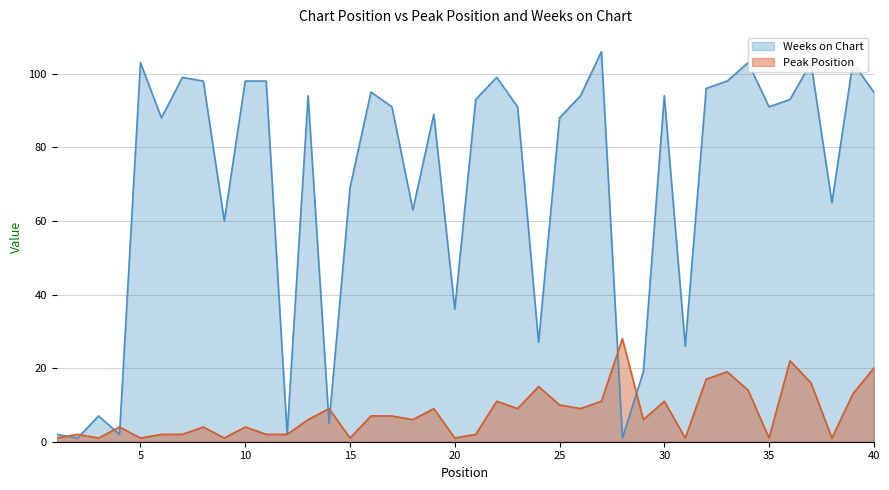

What is the value of the Weeks on Chart point at the 35th from the left?

91